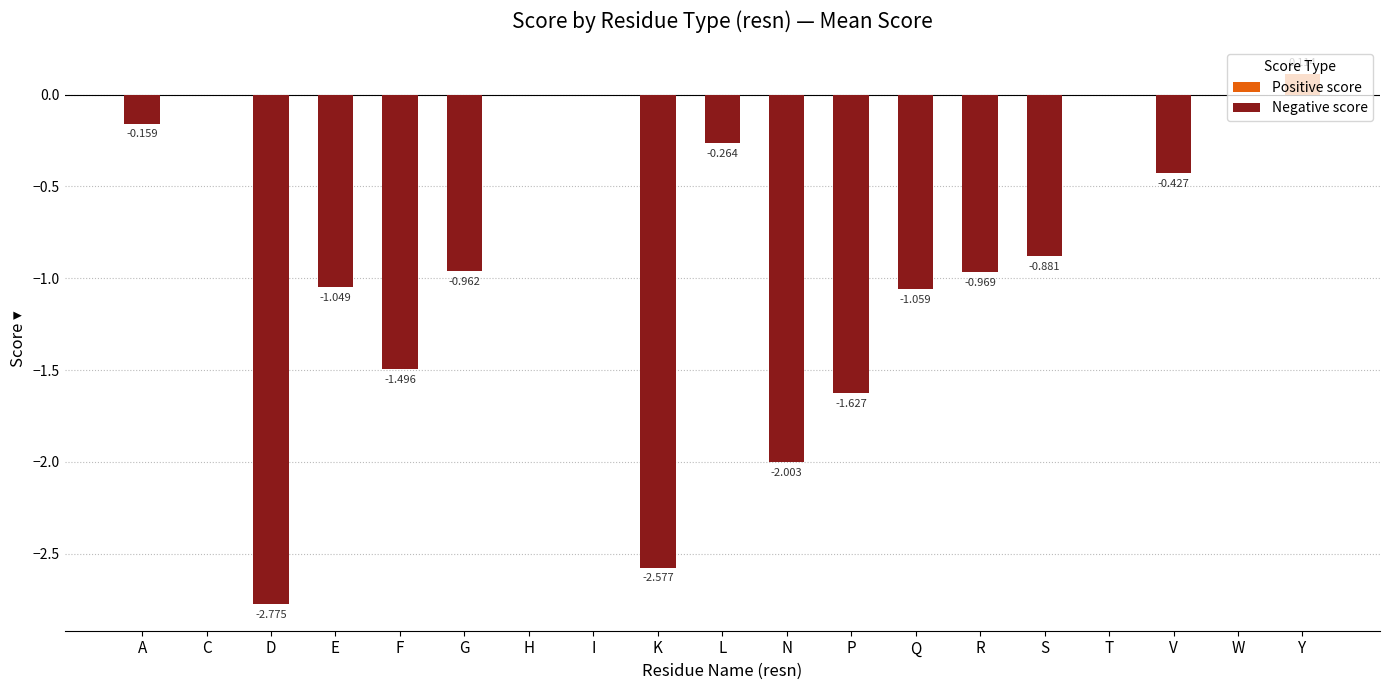

At how many categories does at least one series exceed 0?

1